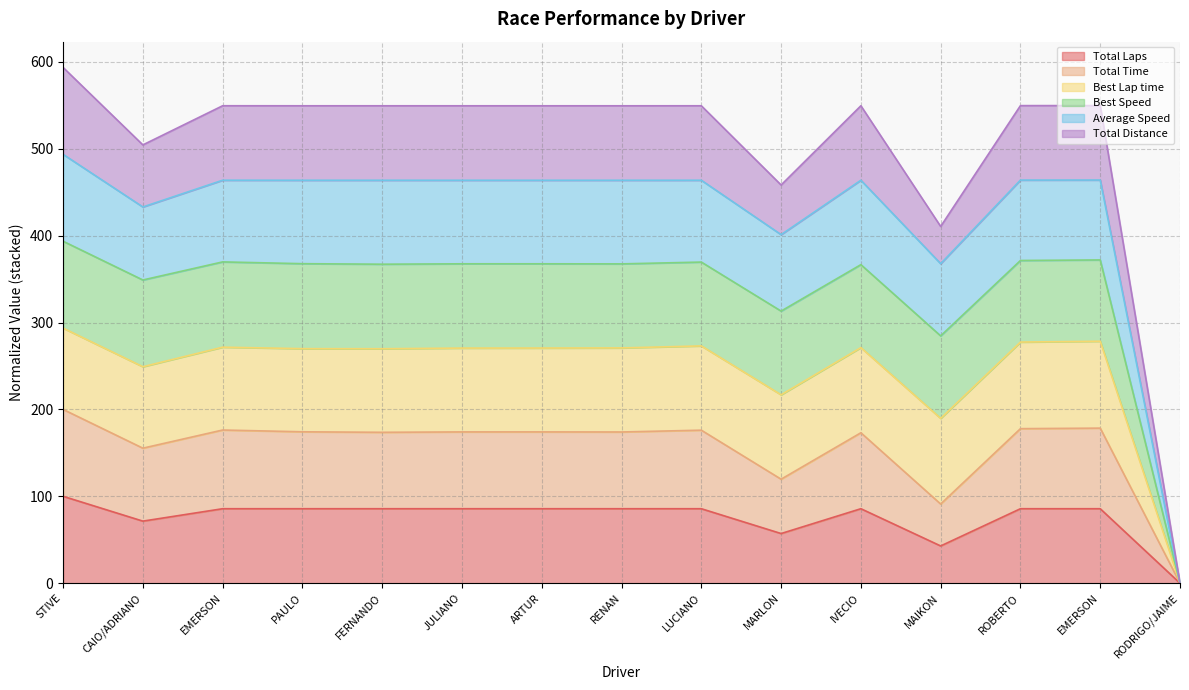

At which label does Average Speed first exceed 463?

STIVE